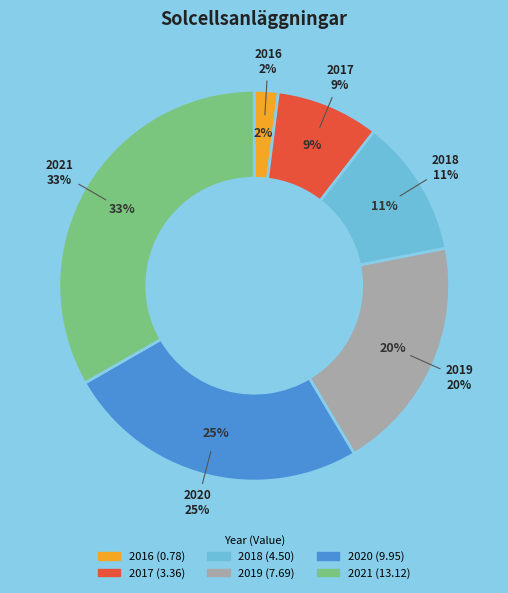

Count the number of slices in the pie.

6